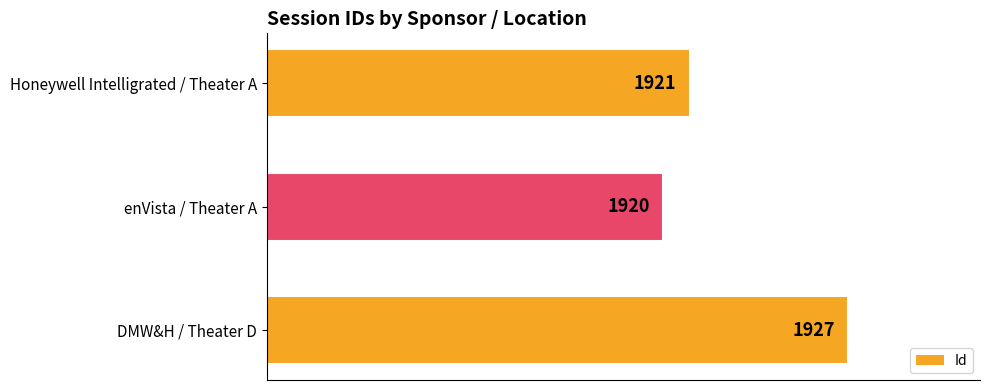

What is the sum of all values?

5768